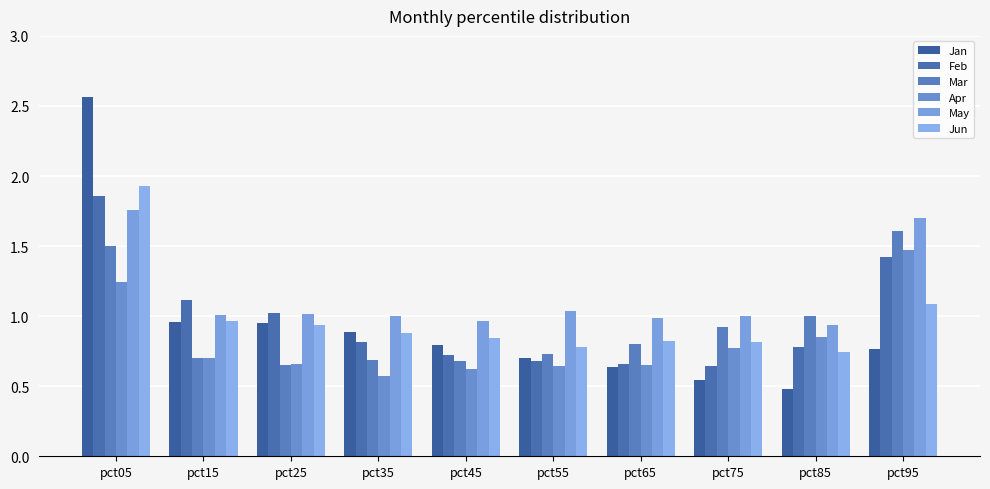

What is the difference between the maximum and minimum values in the Apr series?

0.9